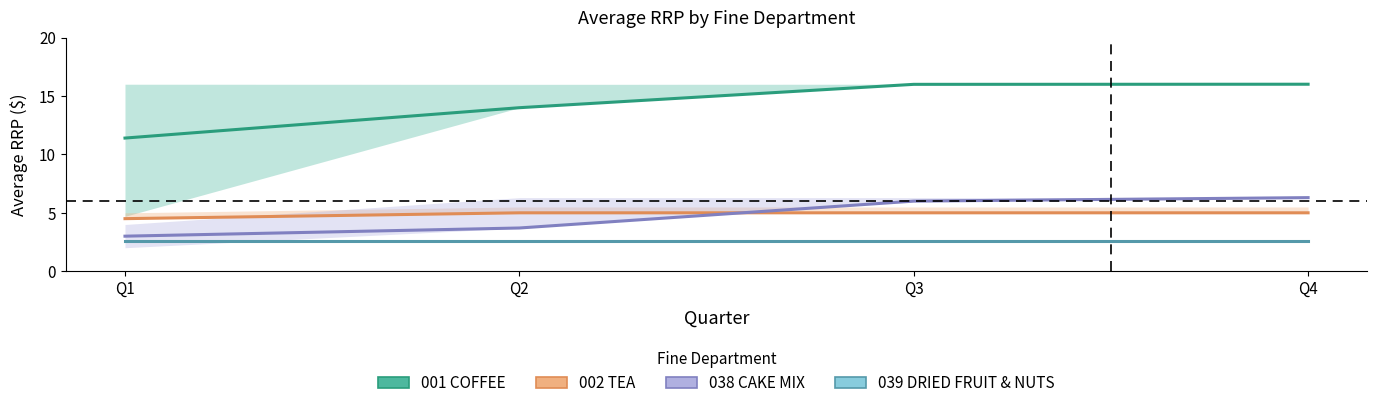

Which series has the largest range (max minus min)?

001 COFFEE